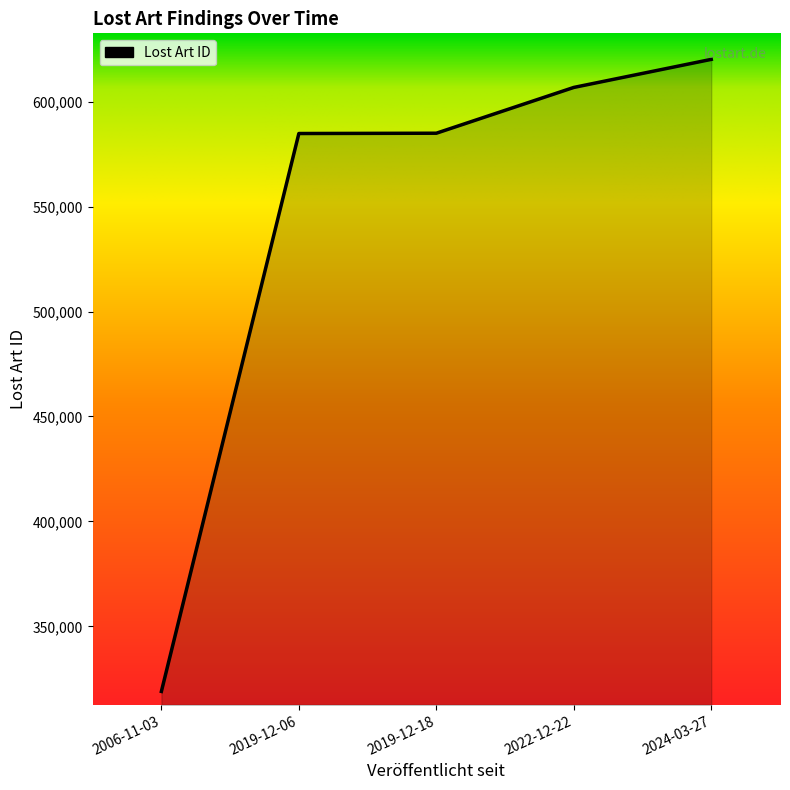

What is the difference between the values at 2024-03-27 and 2019-12-18?

35194